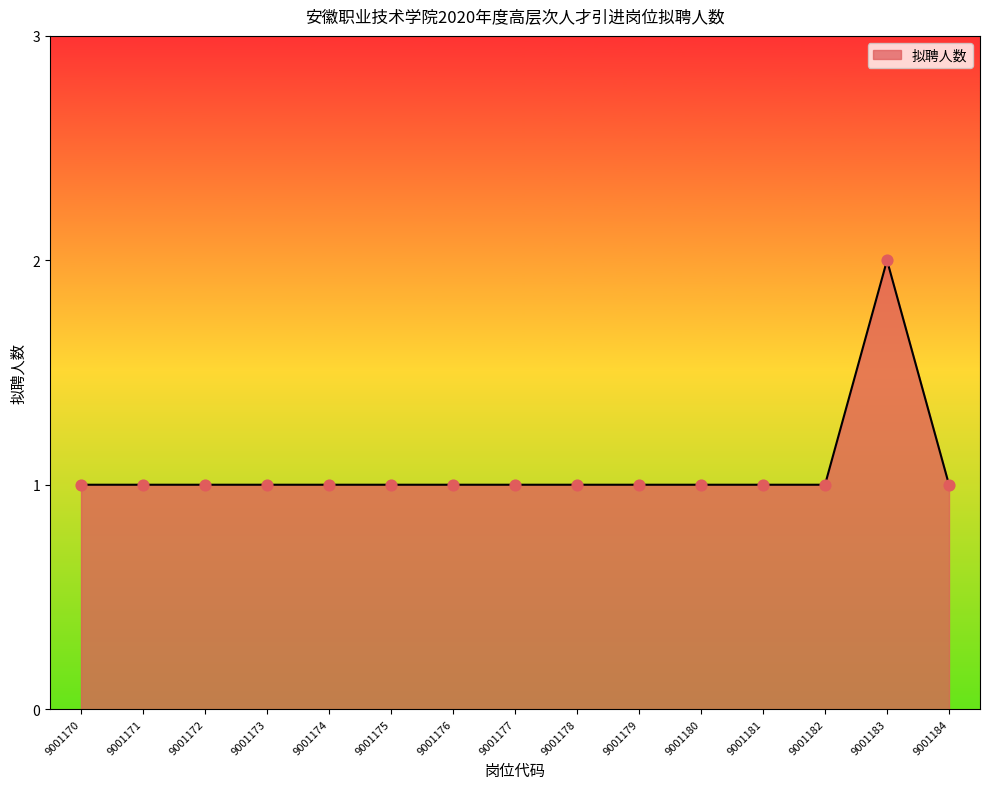

Approximately how many times larger is the value at 9001184 compared to 9001172?

1.0